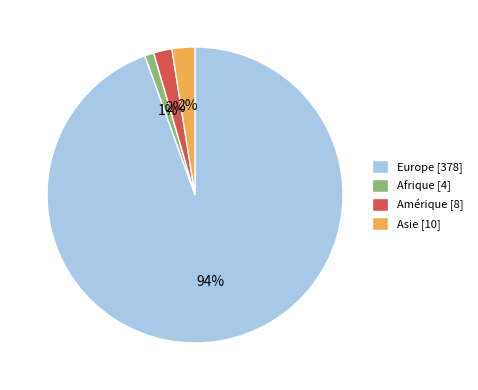

What is the ratio of the value at Amérique [8] to the value at Afrique [4]?

2.0